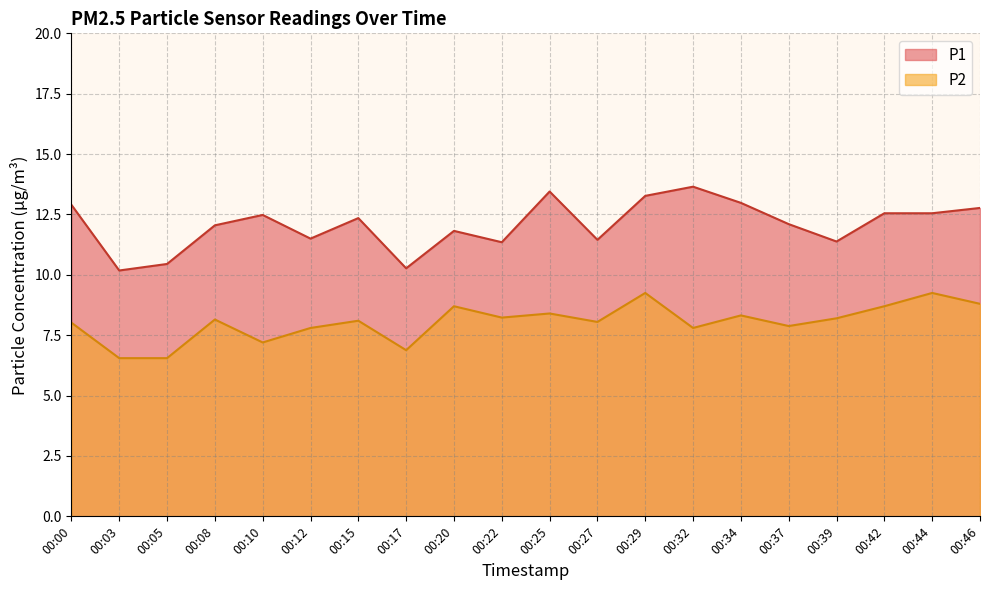

Which category has the lowest value in the P2 series?

00:03